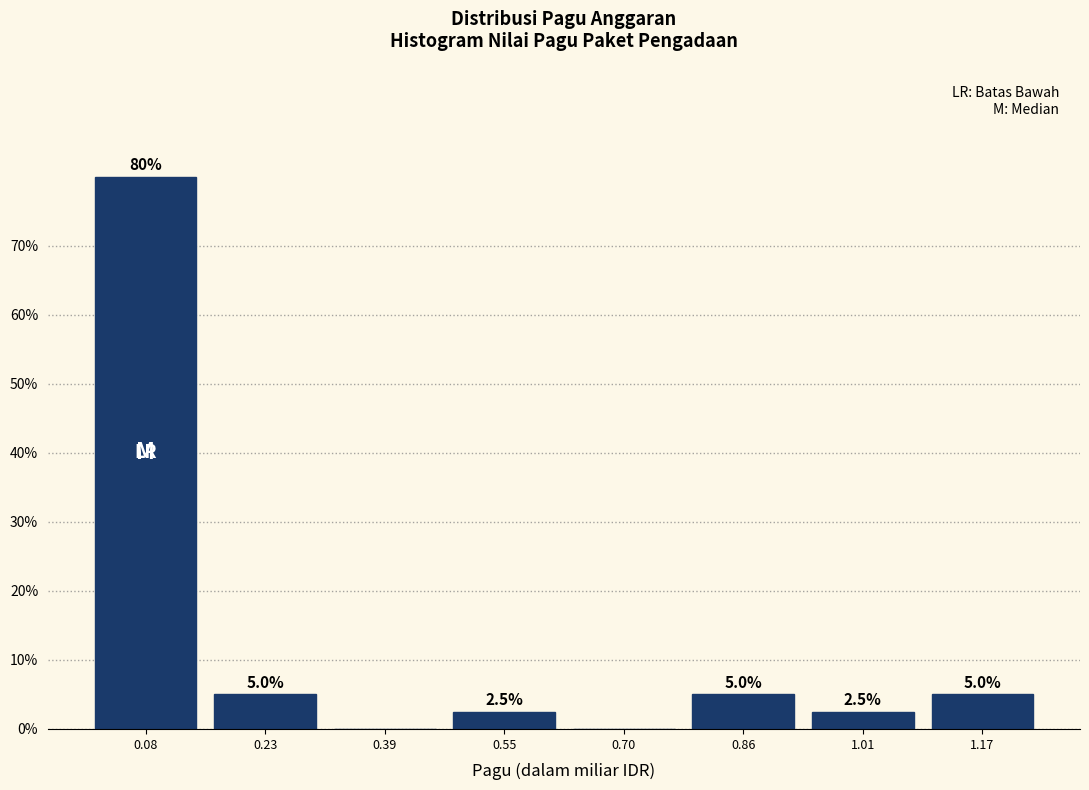

Which range on the x-axis has the tallest bar?

0.00 to 0.16